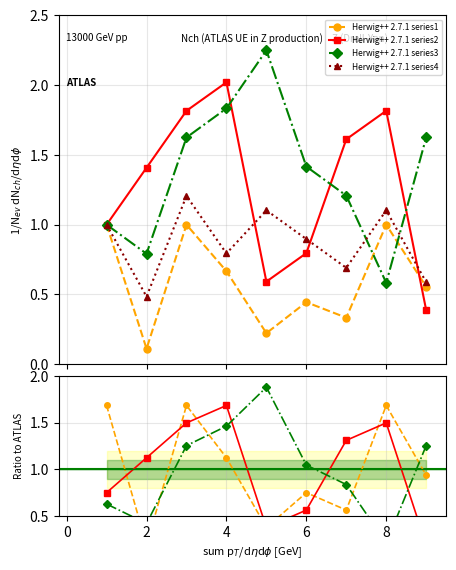

What is the highest value of the Herwig++ 2.7.1 series4 series?

1.2